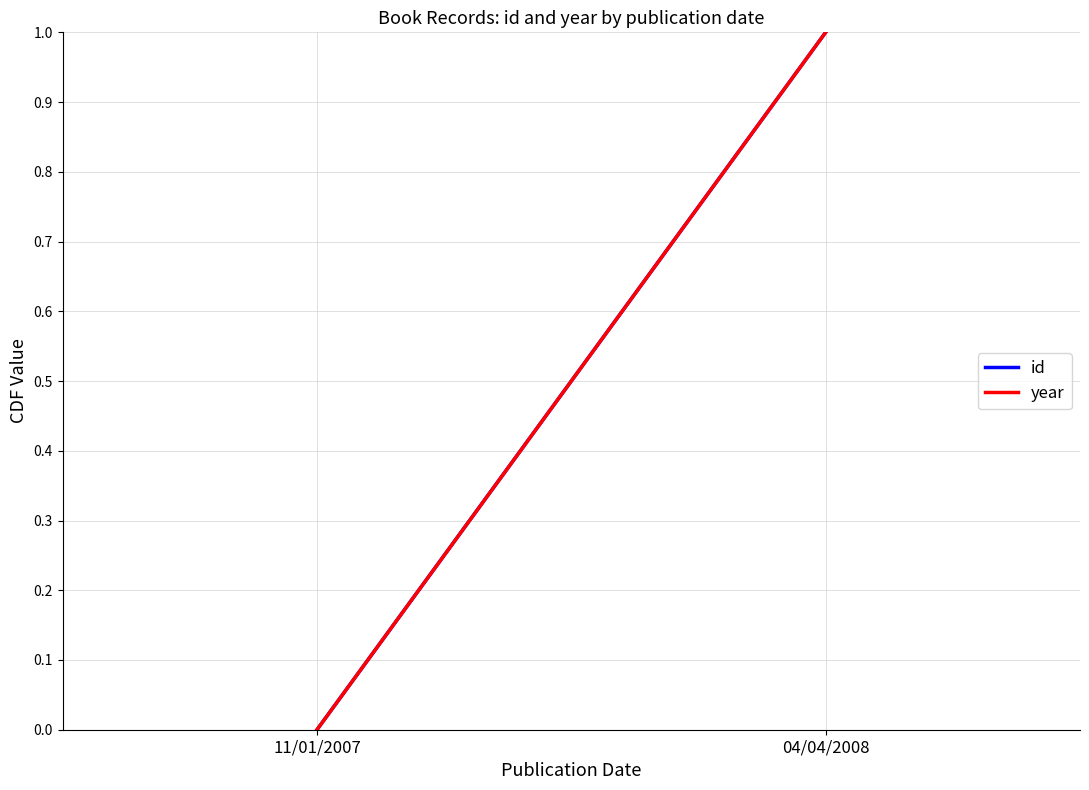

What is the label of the 1st point from the left?

11/01/2007